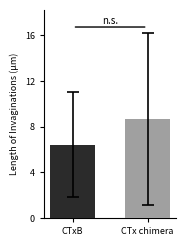

What is the maximum value shown in the chart?

8.7